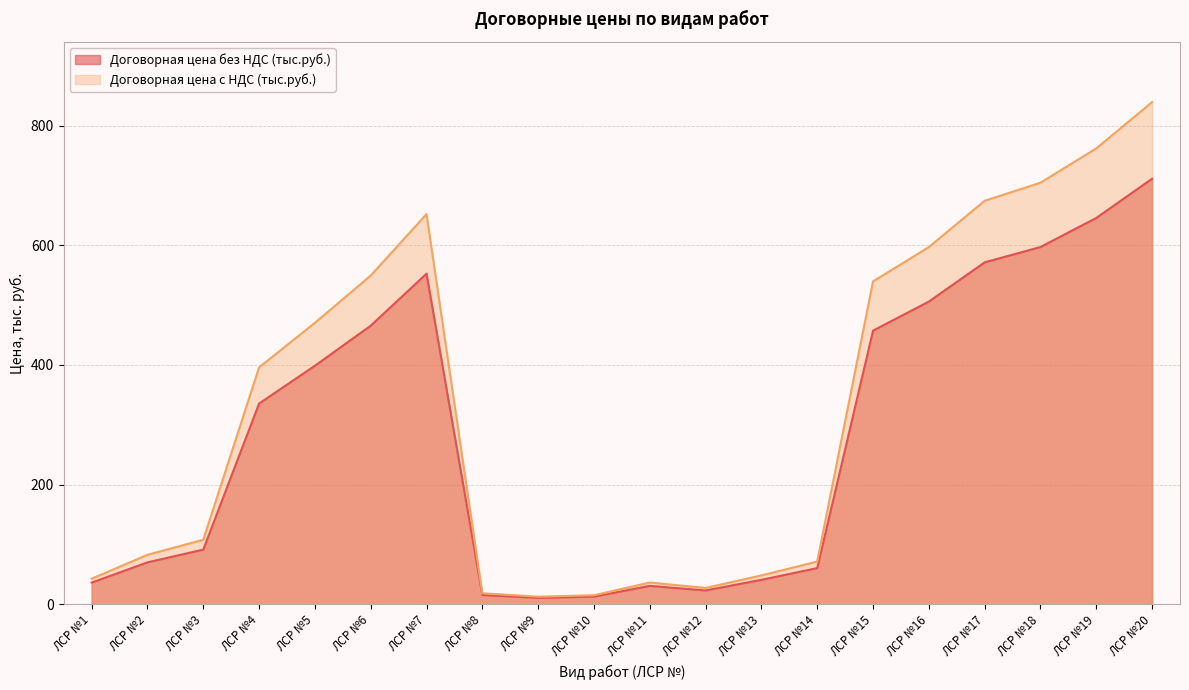

True or false: Договорная цена без НДС (тыс.руб.) and Договорная цена с НДС (тыс.руб.) cross at least once.

False